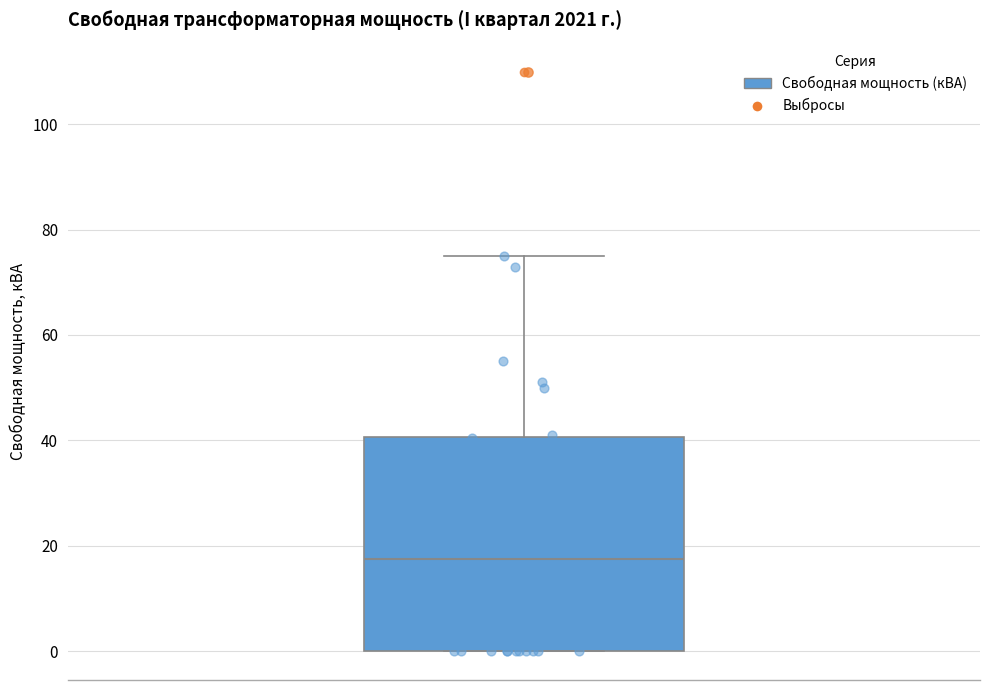

Where is the lower edge of the box on the y-axis? The values are not printed on the chart, so give them approximately, as read against the axis.

0